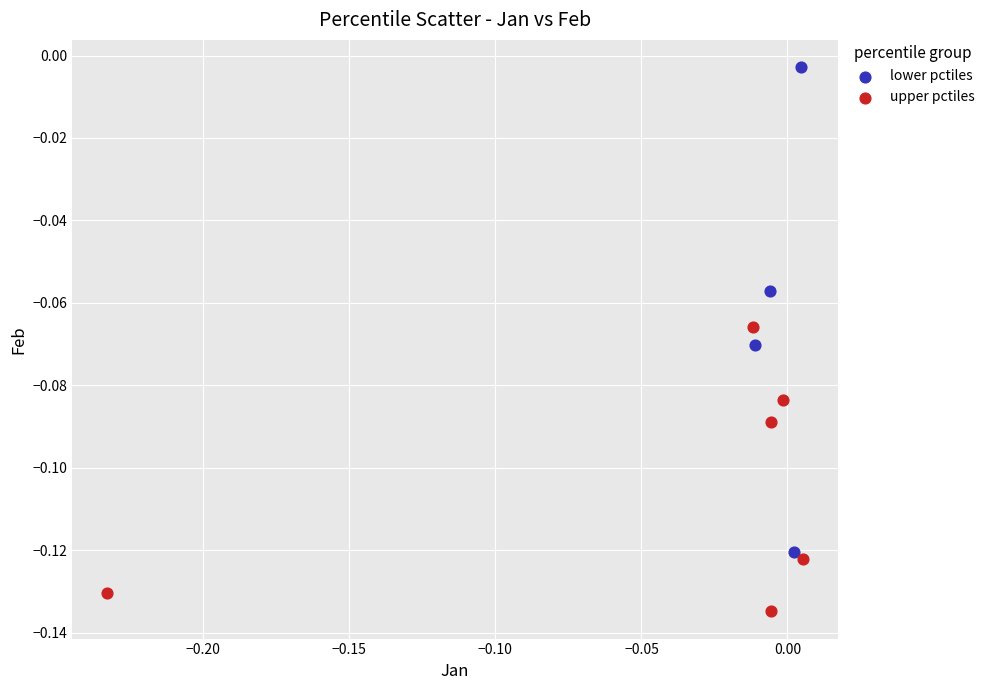

Which series contains the lowest Y value?

upper pctiles